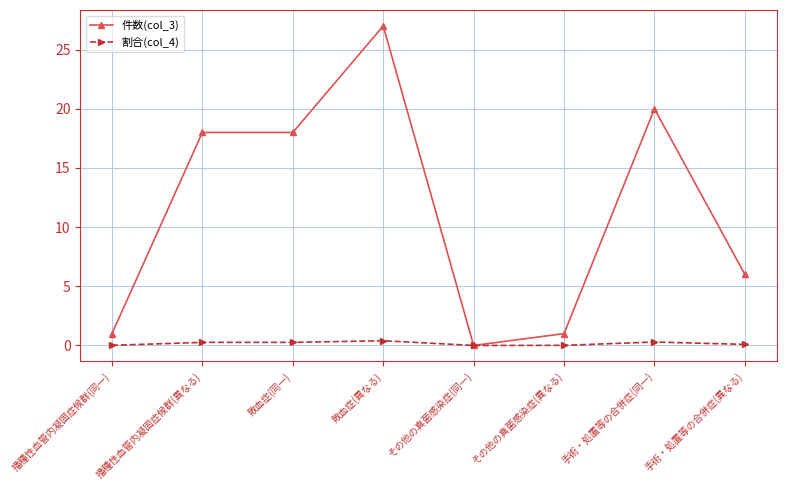

Is this an area chart (filled region under the line)?

No